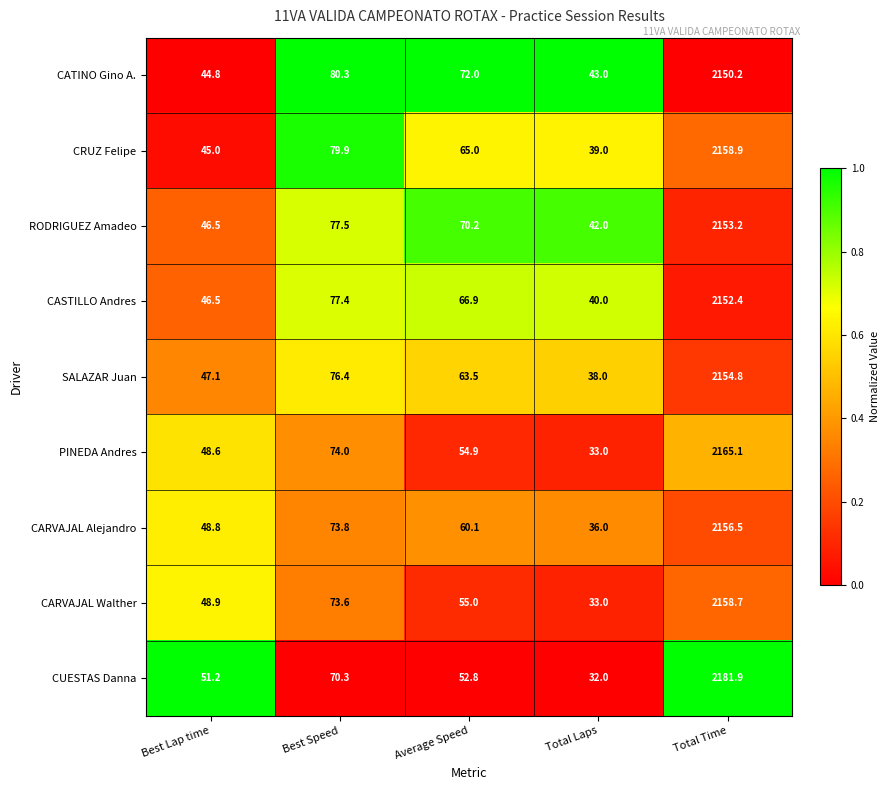

What is the sum of the CASTILLO Andres values at Best Speed and Total Time?

2229.8